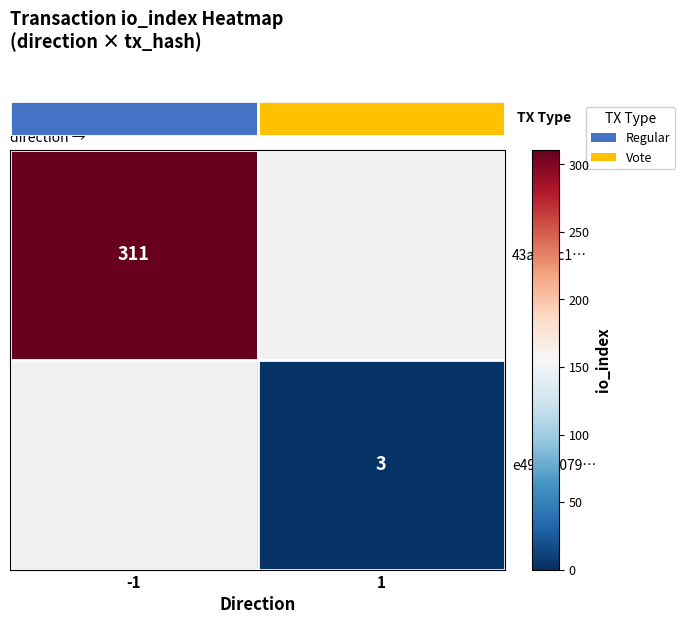

The value of 43a993c1… at -1 is 423. True or false?

False